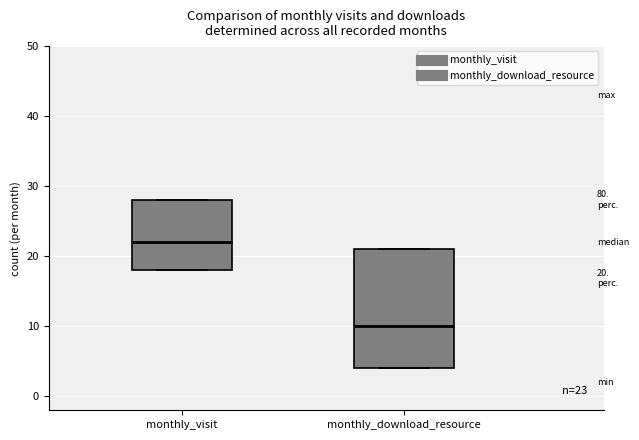

Comparing the boxes themselves (not the whiskers), which one is the tallest?

monthly_download_resource